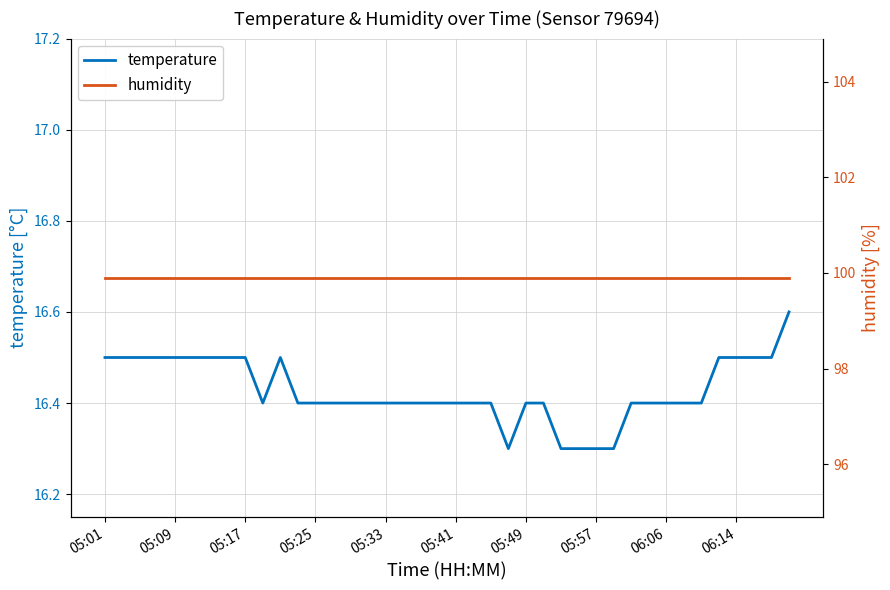

What is the lowest value of the temperature series?

16.3